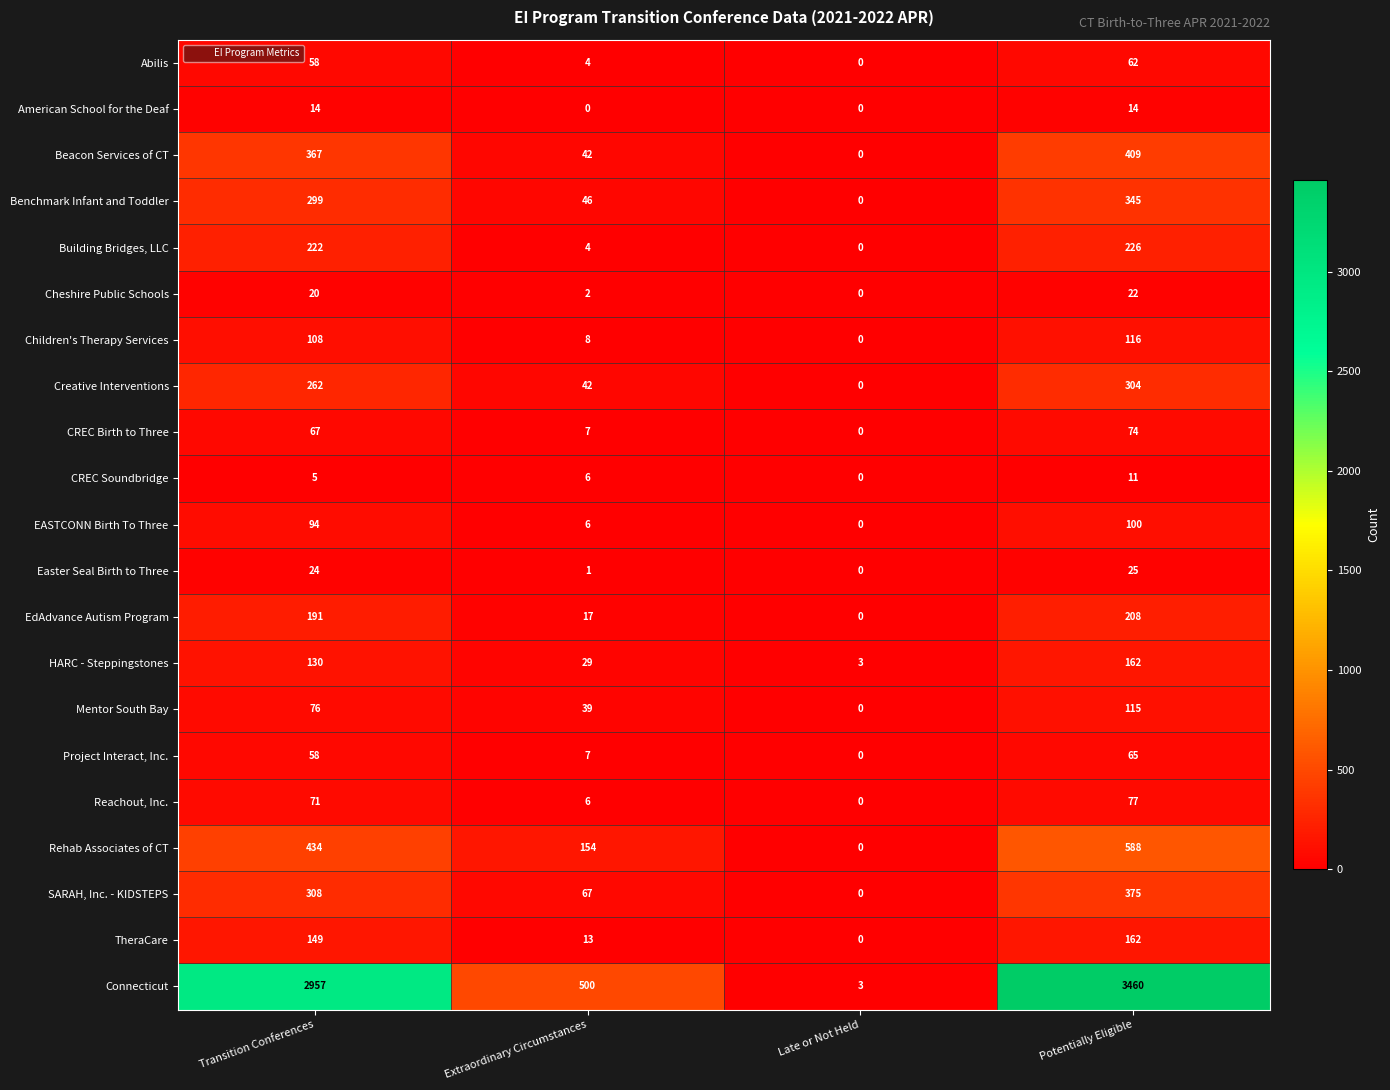

Is it true that Reachout, Inc. equals 71 at Transition Conferences?

True